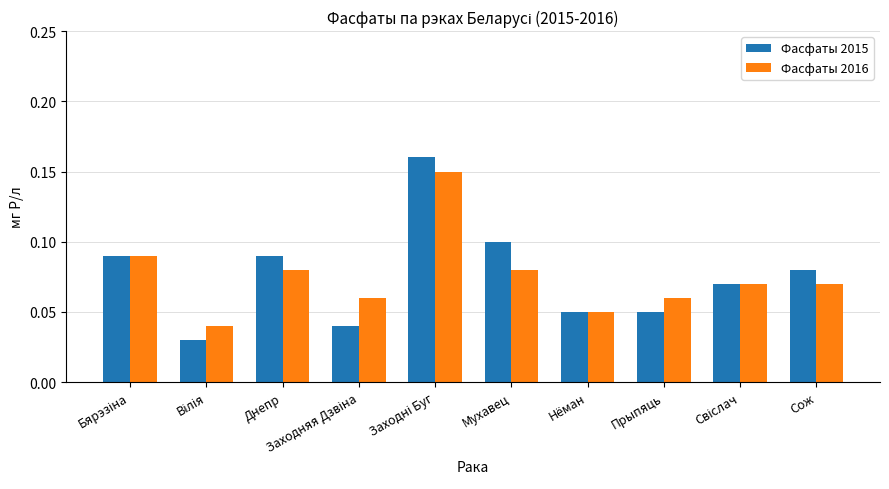

Which series has the widest spread of values?

Фасфаты 2015